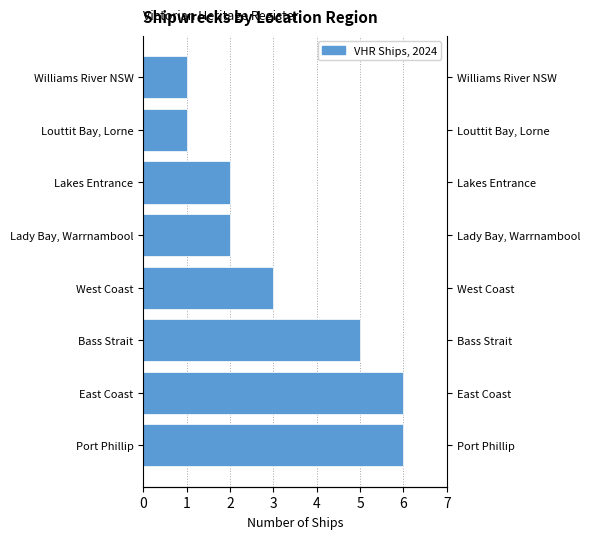

Are the bars horizontal?

Yes